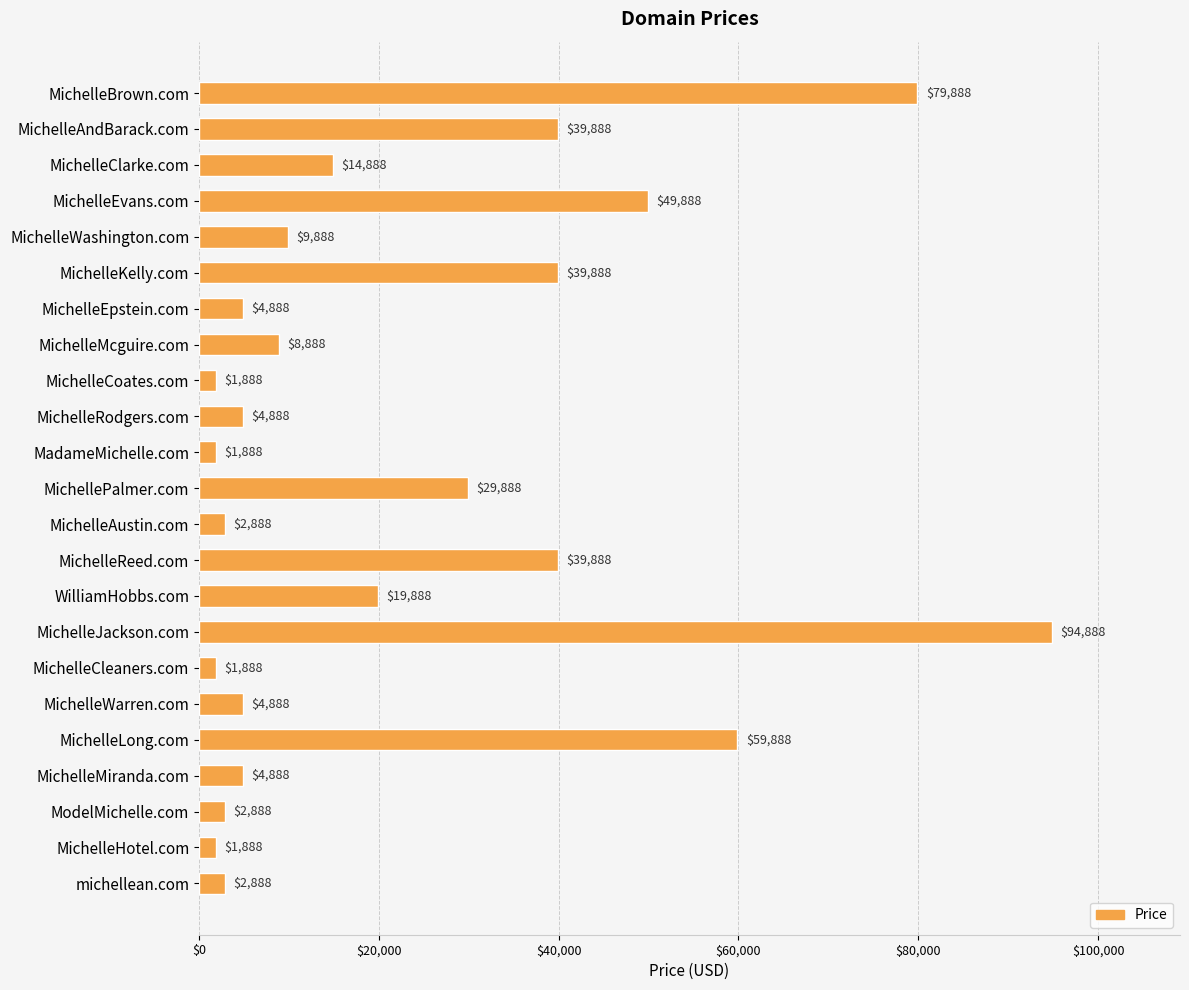

Reading bottom to top, list all the values displayed in this chart.

michellean.com=2888	MichelleHotel.com=1888	ModelMichelle.com=2888	MichelleMiranda.com=4888	MichelleLong.com=59888	MichelleWarren.com=4888	MichelleCleaners.com=1888	MichelleJackson.com=94888	WilliamHobbs.com=19888	MichelleReed.com=39888	MichelleAustin.com=2888	MichellePalmer.com=29888	MadameMichelle.com=1888	MichelleRodgers.com=4888	MichelleCoates.com=1888	MichelleMcguire.com=8888	MichelleEpstein.com=4888	MichelleKelly.com=39888	MichelleWashington.com=9888	MichelleEvans.com=49888	MichelleClarke.com=14888	MichelleAndBarack.com=39888	MichelleBrown.com=79888